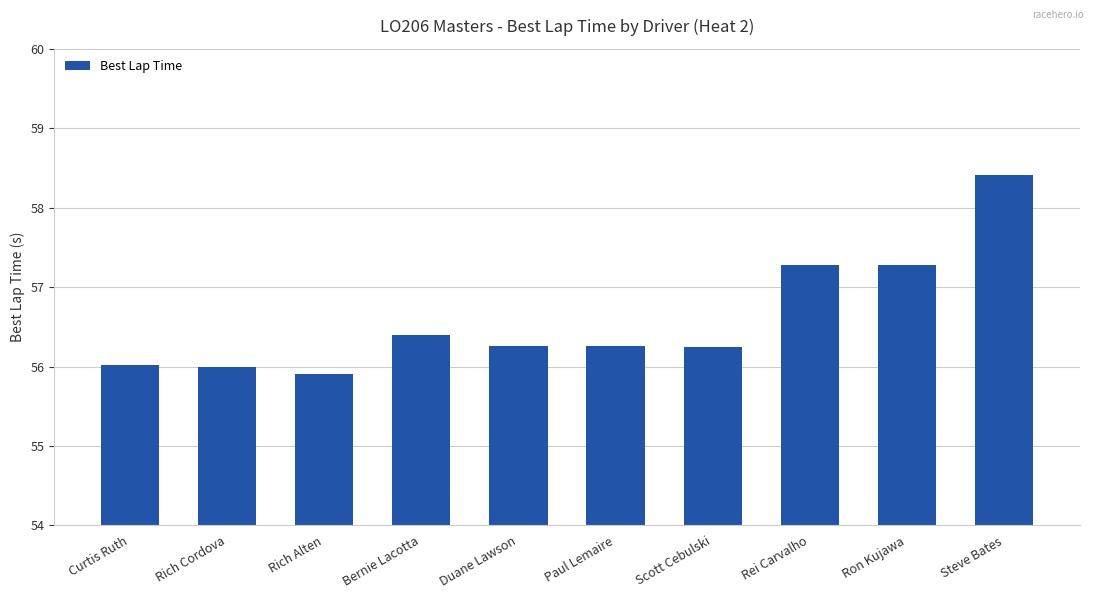

What is the sum of all values?

566.1